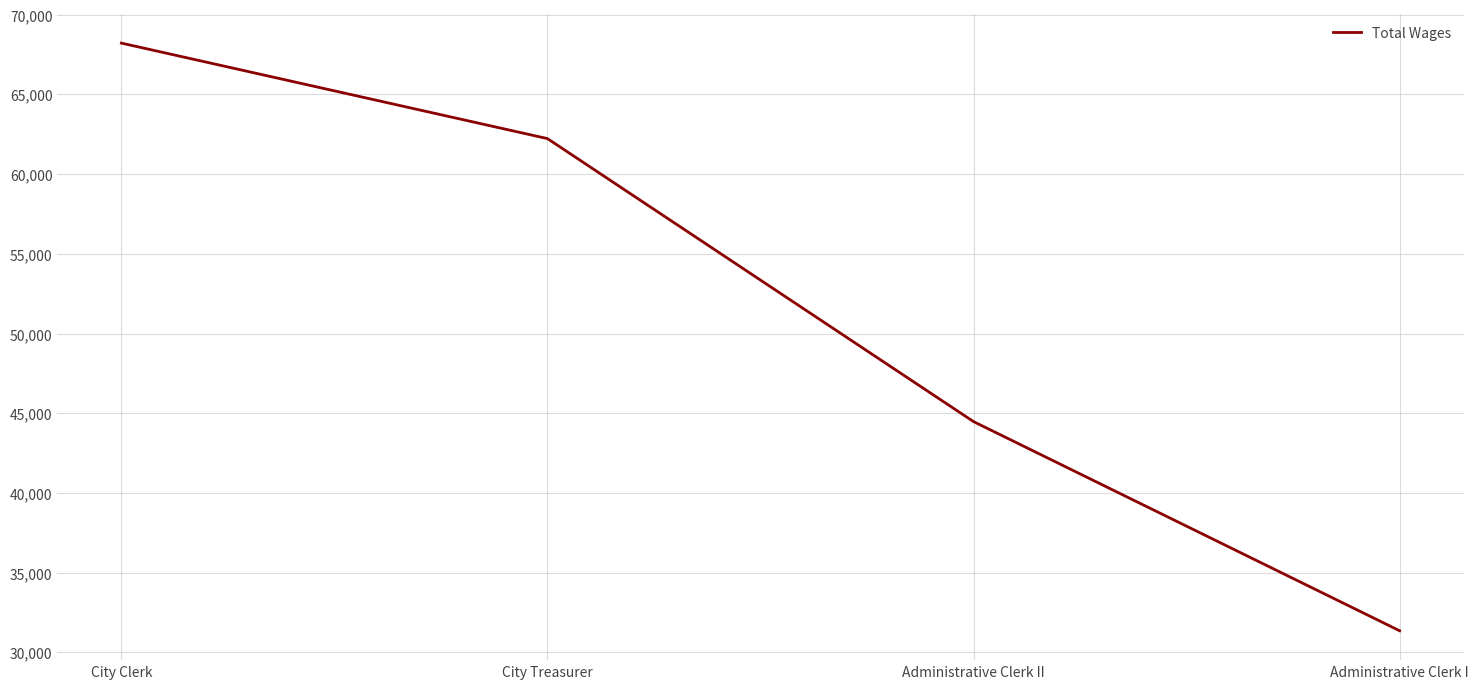

Between City Clerk and Administrative Clerk I, which is larger?

City Clerk